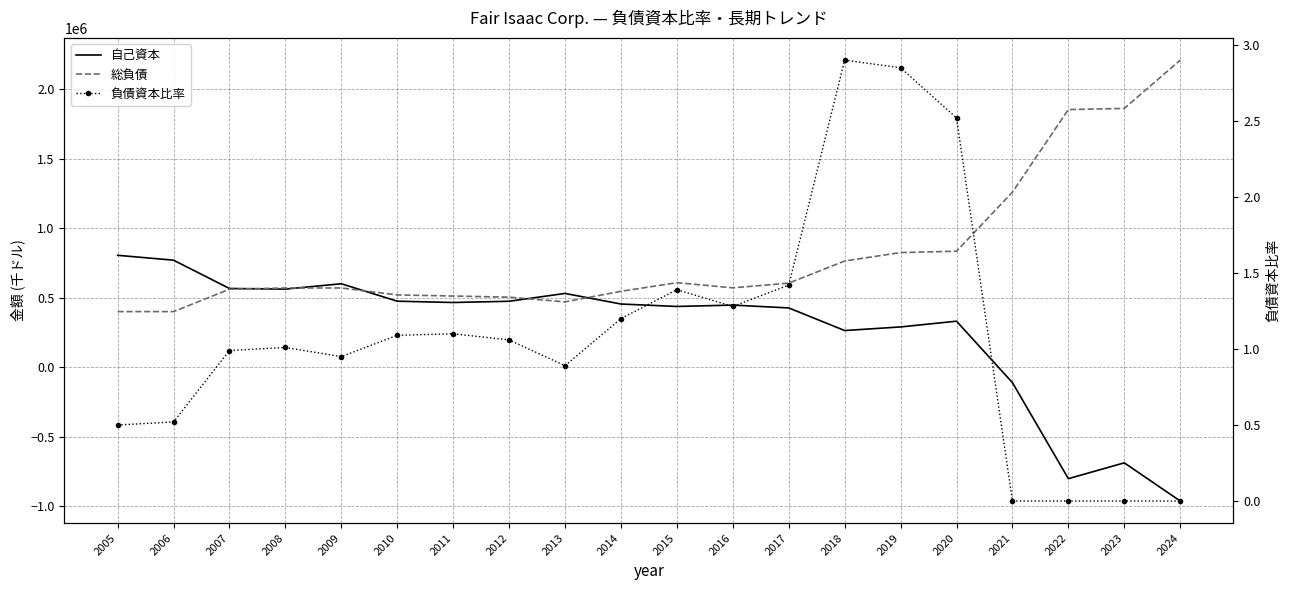

Between which two adjacent categories do 総負債 and 自己資本 first intersect?

2007 and 2008